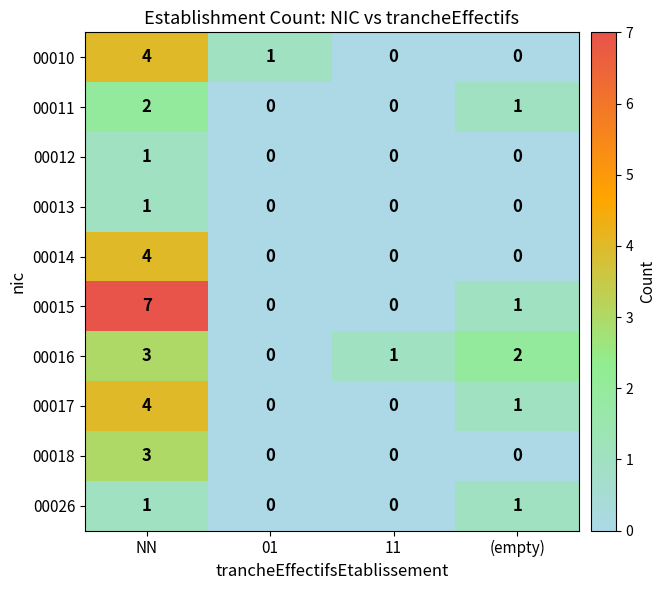

Count the number of data series in this chart.

10